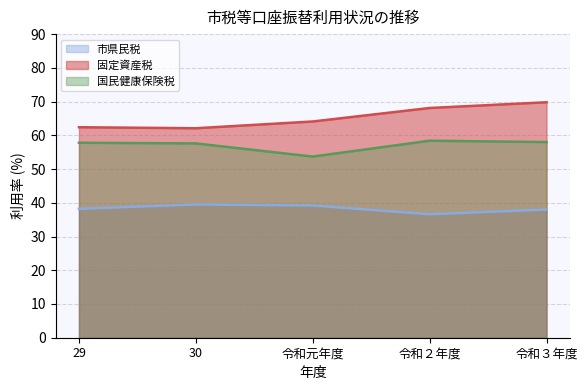

What position from the right is 令和２年度?

2